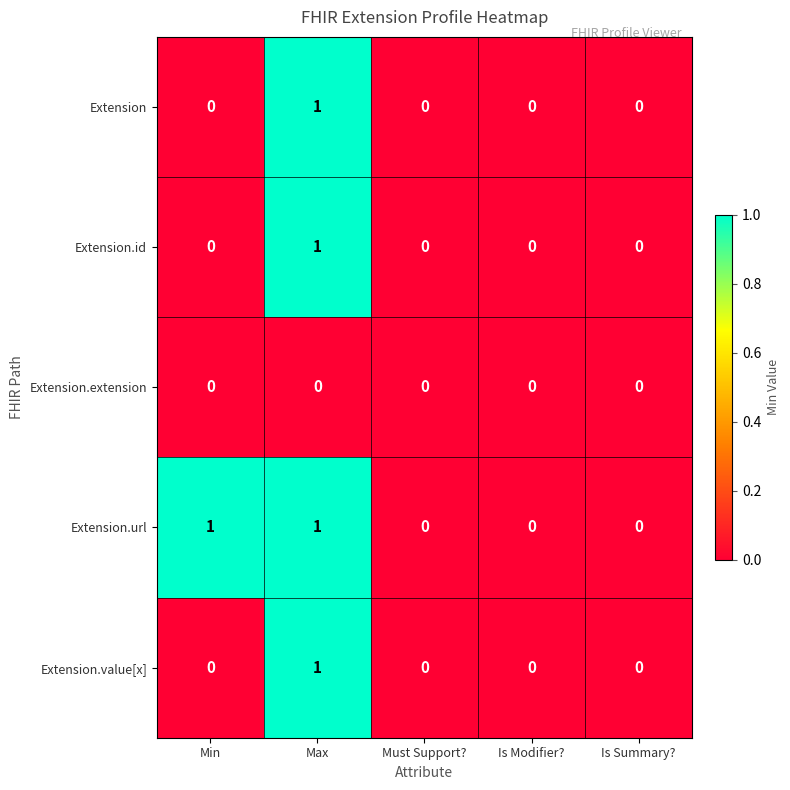

True or false: Extension.extension has a value of 0 at Is Modifier?.

True